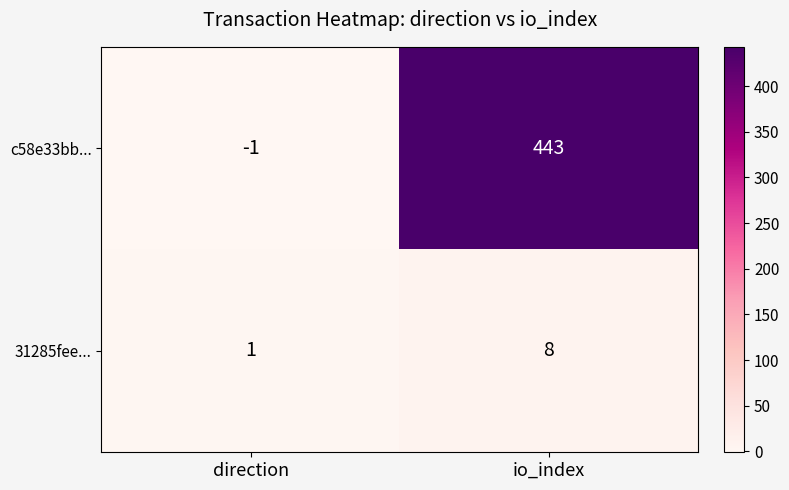

Reading left to right, what are all the values shown in this chart?

c58e33bb...: direction=-1	io_index=443
31285fee...: direction=1	io_index=8